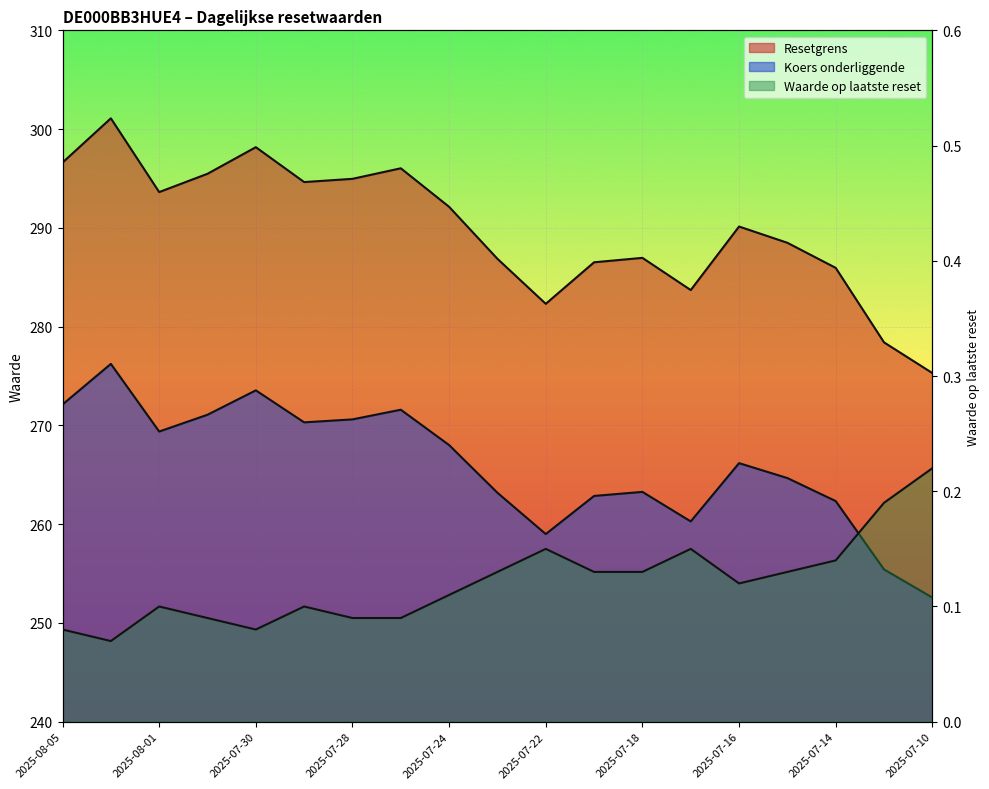

Which series has the largest total across all categories?

Resetgrens